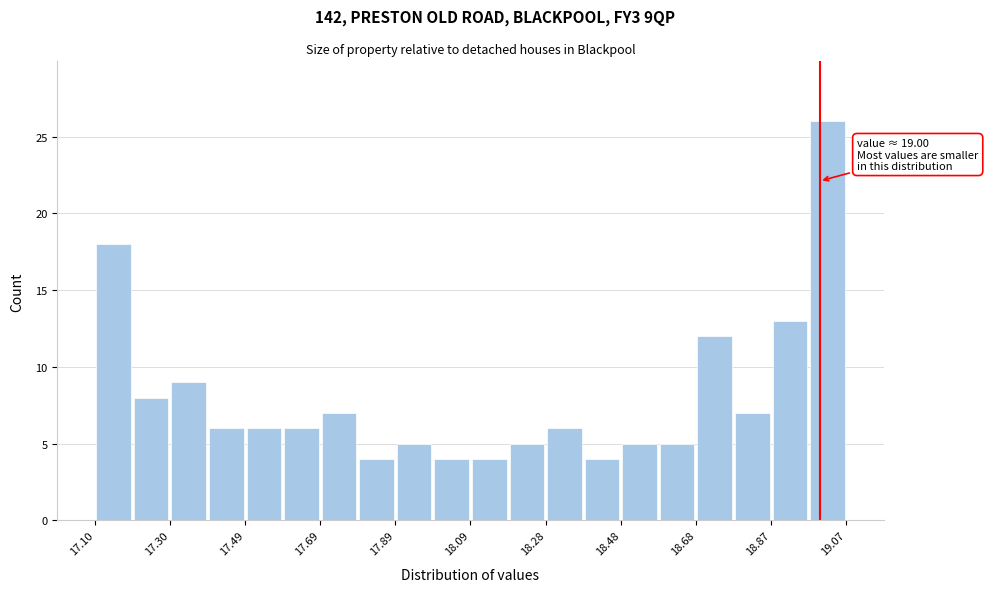

Over which range of the x-axis is the bar tallest?

18.98 to 19.08